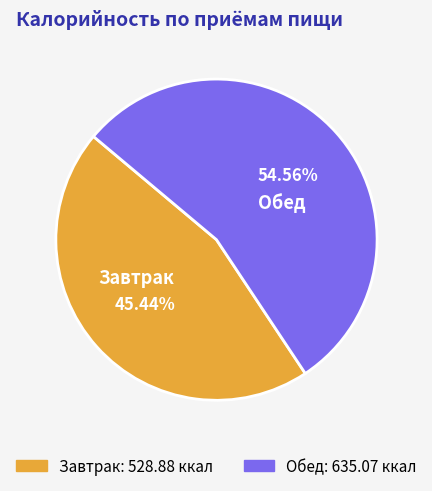

Combined, do Завтрак and Обед account for over 50%?

Yes